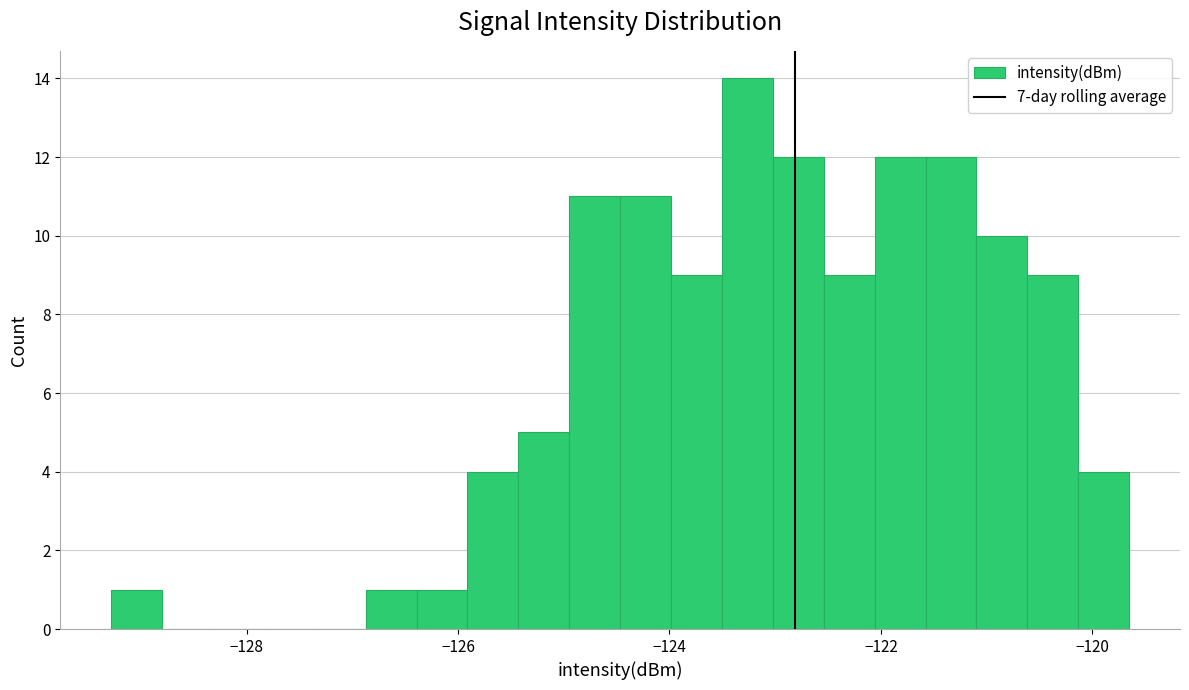

Around what value on the x-axis is the tallest bar? Give the approximate position of its centre, as read against the axis.

-123.2